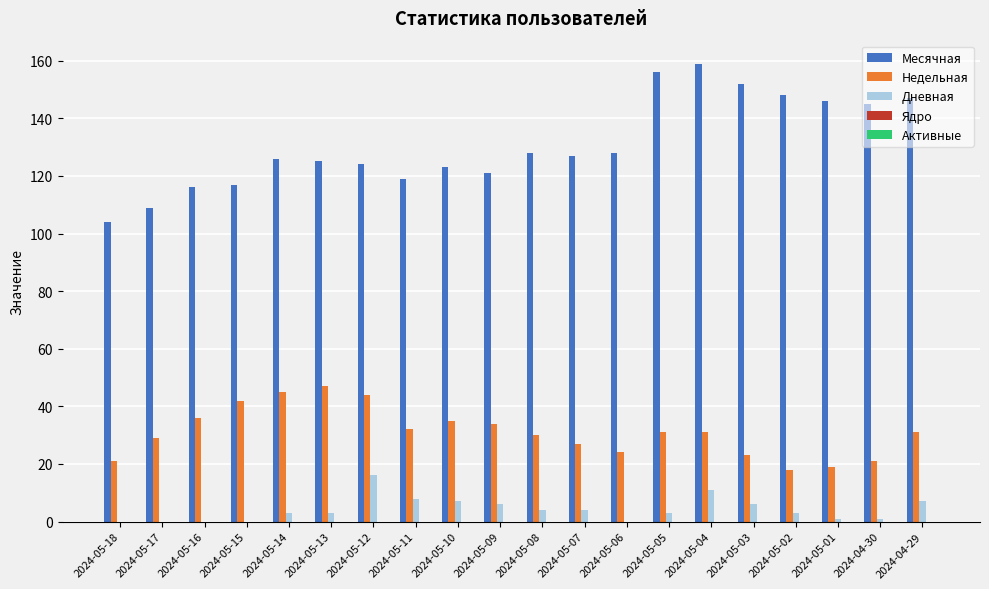

How many series are shown in this chart?

3